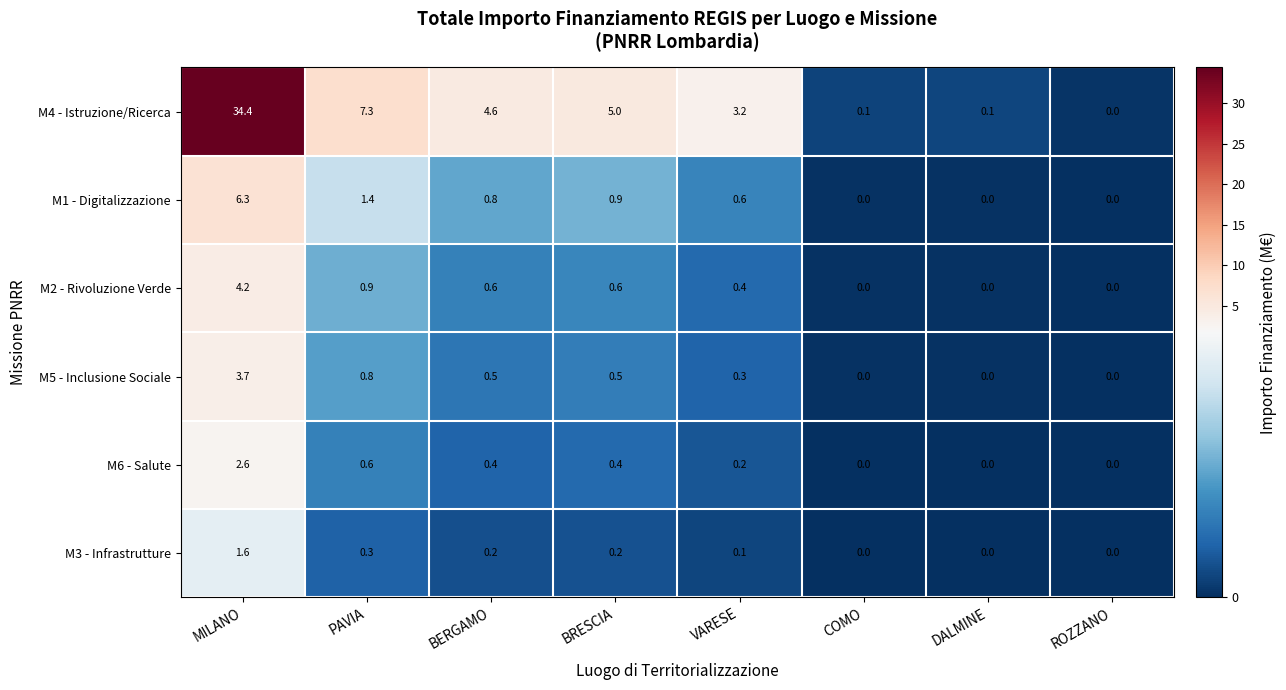

Which label corresponds to the largest value in the chart?

MILANO